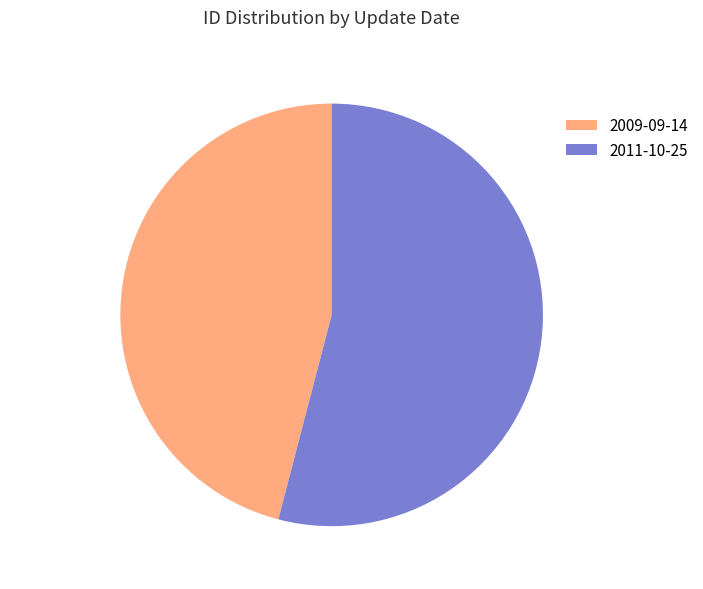

To the nearest percent, what portion does 2009-09-14 represent?

46%